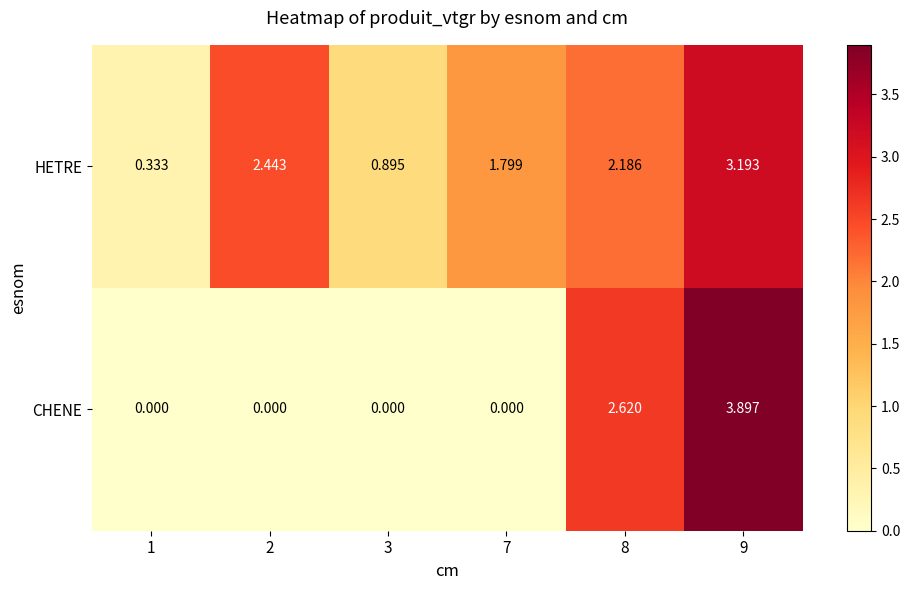

Rank the series by their maximum value, from lowest to highest.

HETRE, CHENE